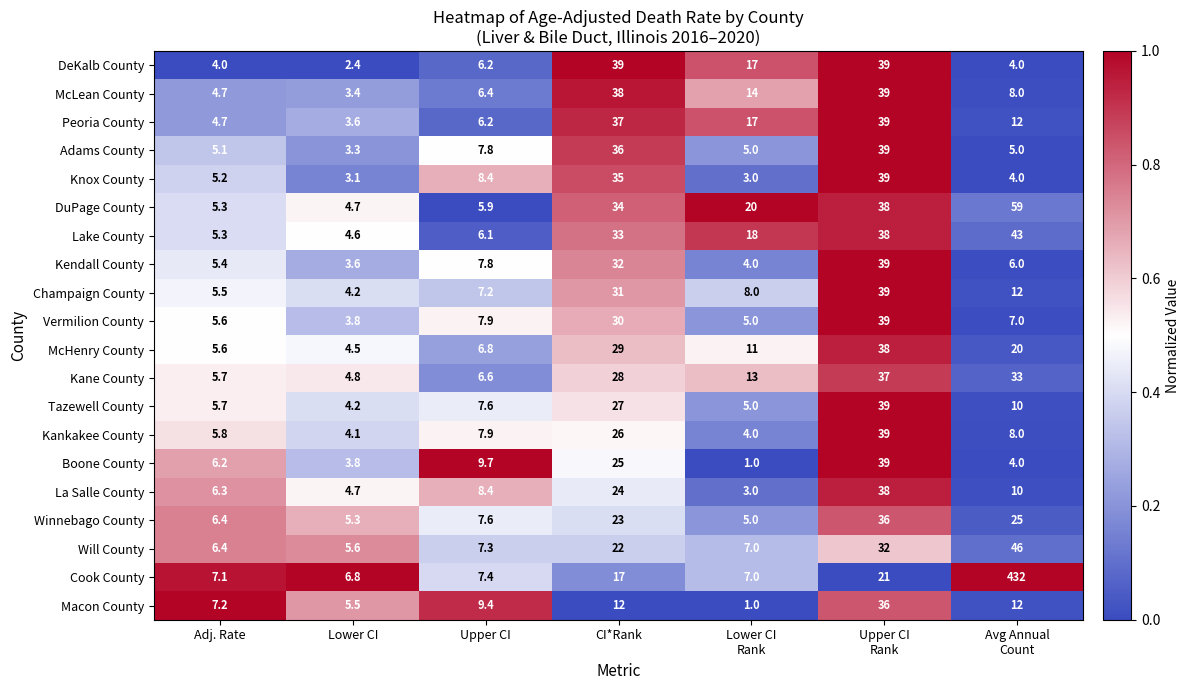

Which series has the largest range (max minus min)?

Cook County